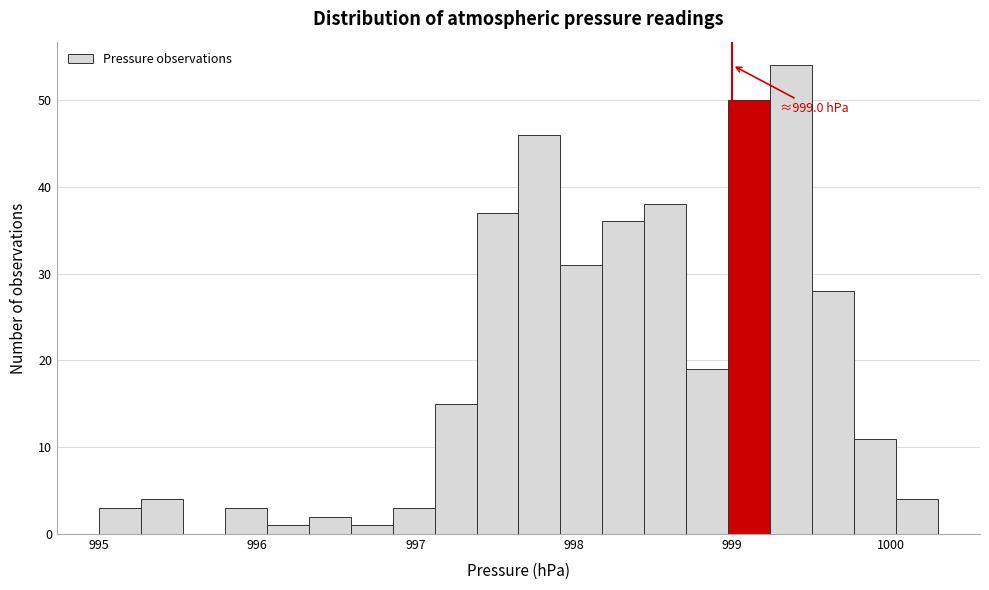

Read against the x-axis, roughly where is the centre of the tallest bar?

999.4